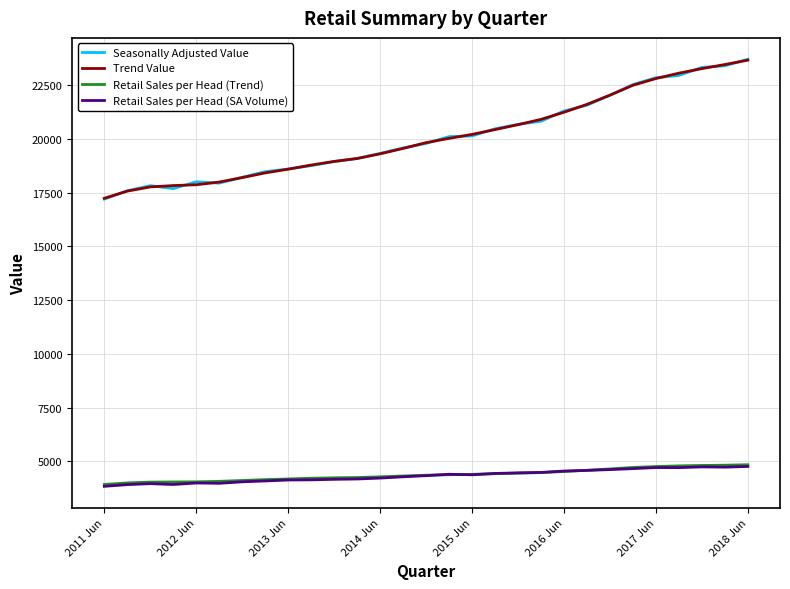

Which series has the widest spread of values?

Seasonally Adjusted Value